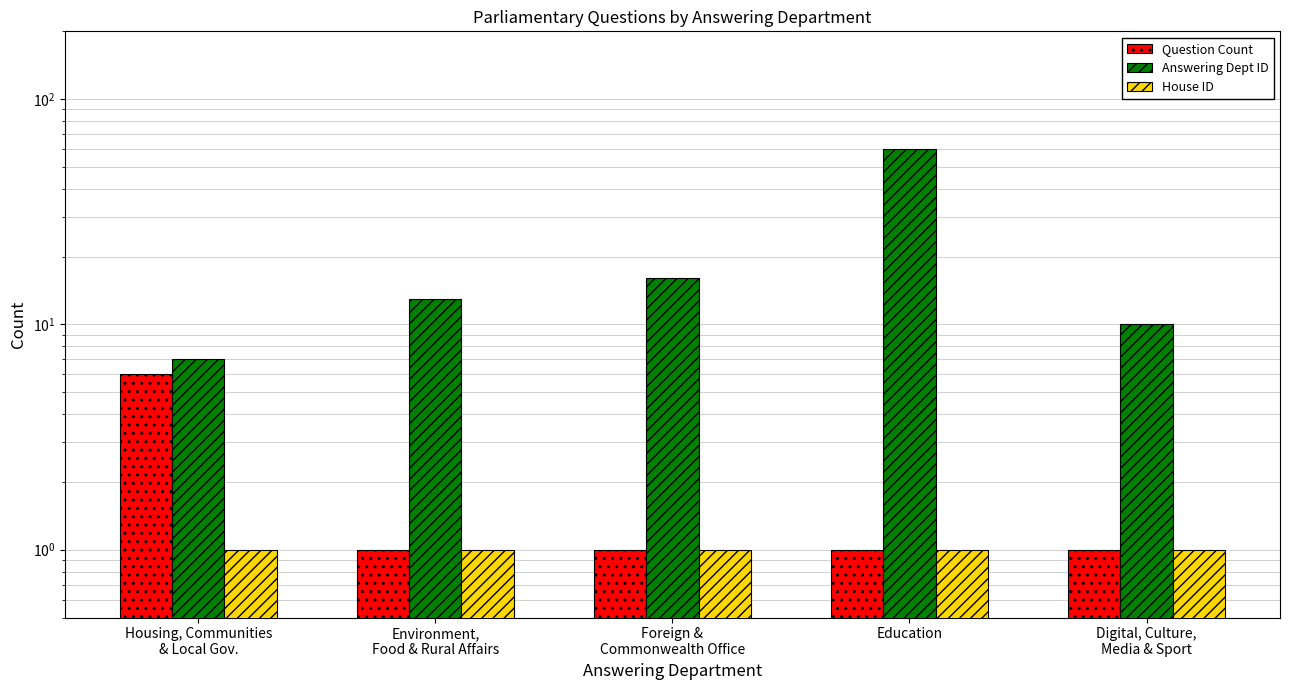

How many distinct data groups are displayed?

3